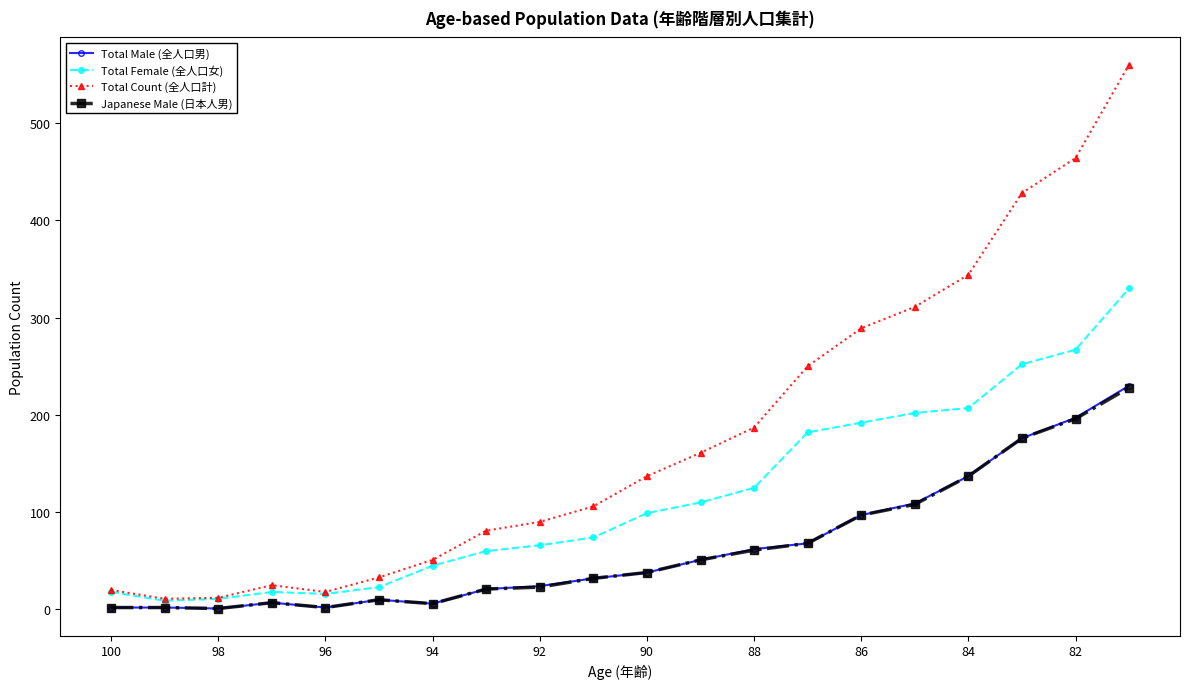

What are all the series names shown in the legend?

Total Male (全人口男), Total Female (全人口女), Total Count (全人口計), Japanese Male (日本人男)